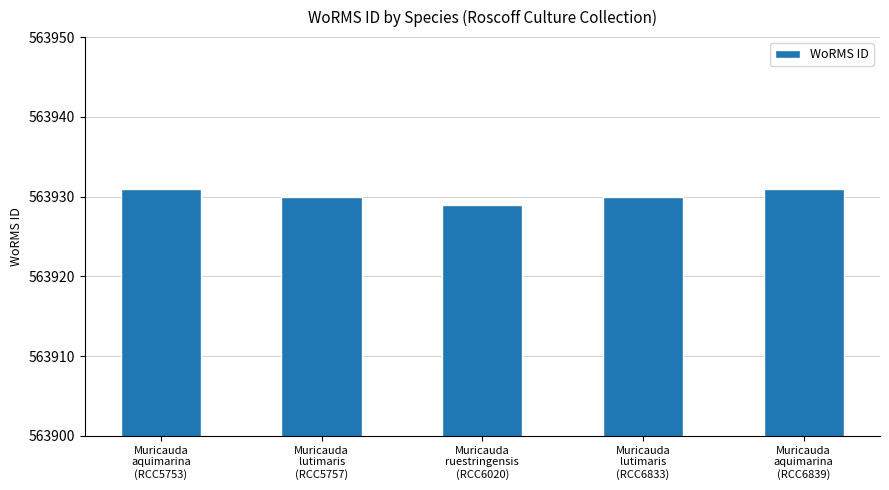

What is the sum of all values?

2819651